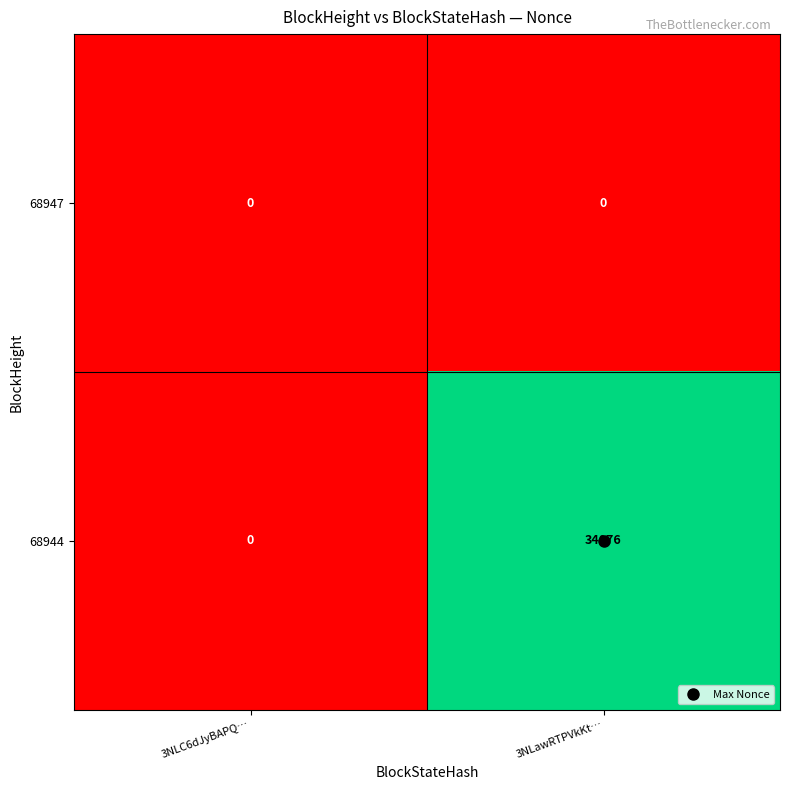

At 3NLawRTPVkKt…, list the series in order from smallest to largest.

68947, 68944